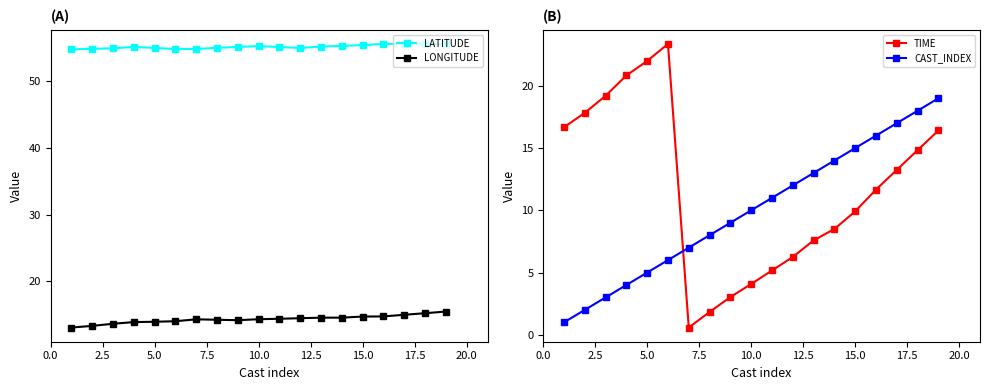

List the series in order of their peak value, lowest first.

LONGITUDE, CAST_INDEX, TIME, LATITUDE